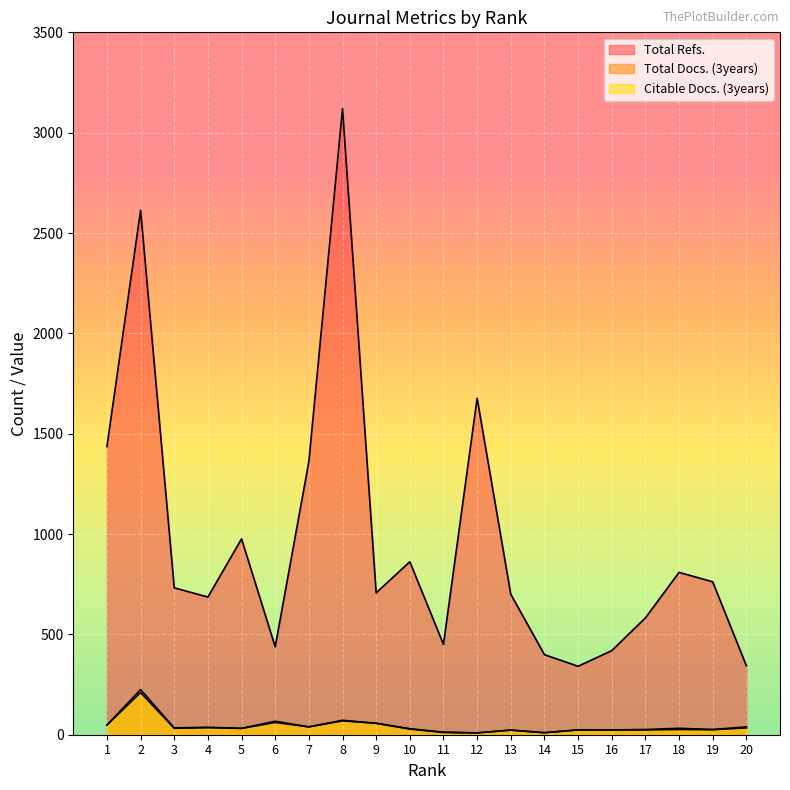

Where is the first local maximum for Total Refs.?

2